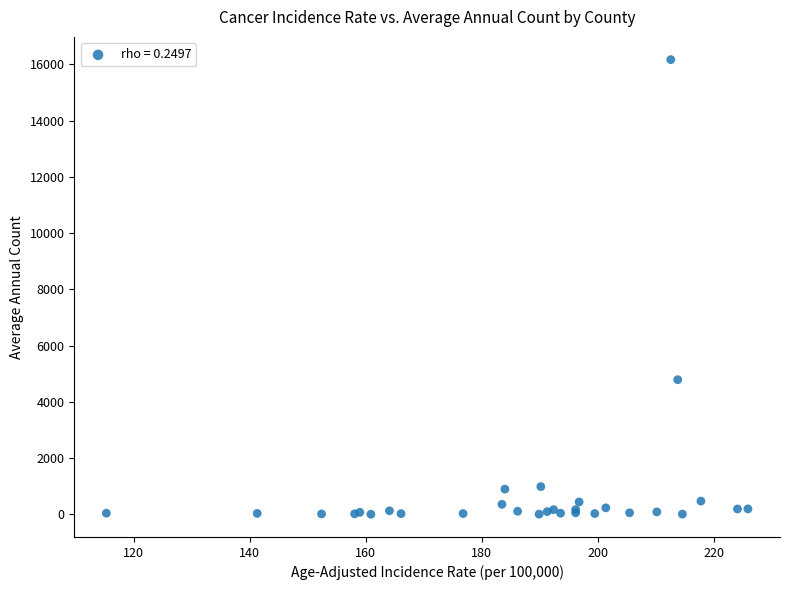

What Y value in the scatter plot is closest to 8087?

4788